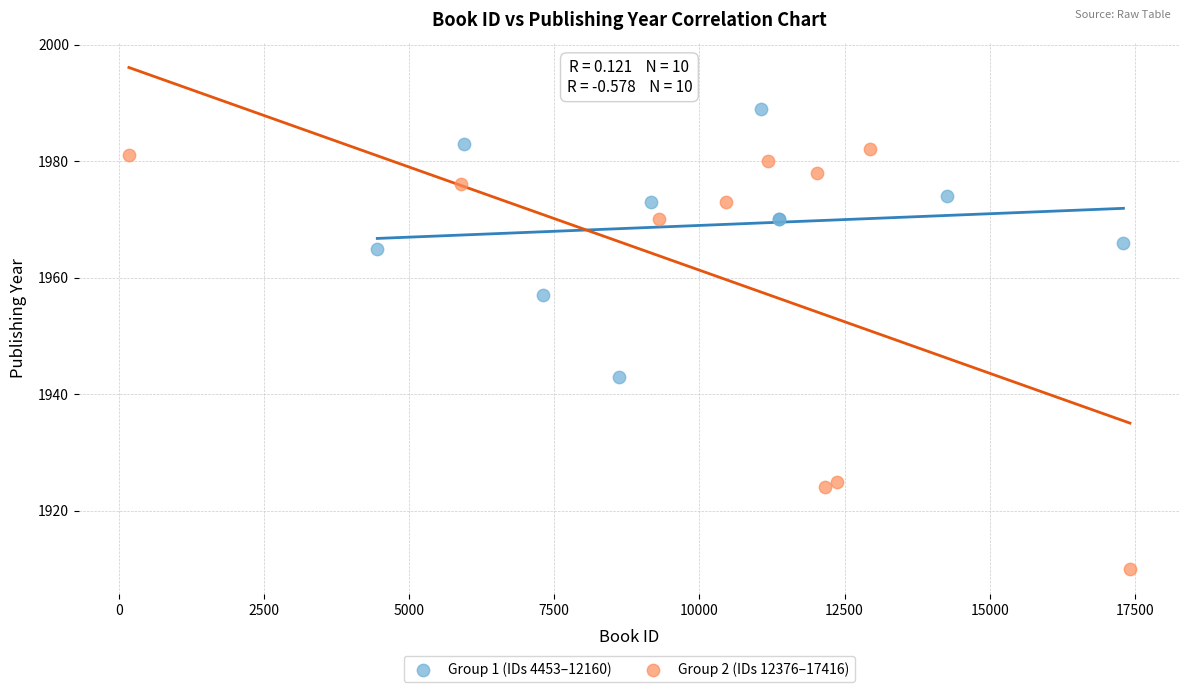

Which series reaches the maximum Y coordinate?

Group 1 (IDs 4453–12160)